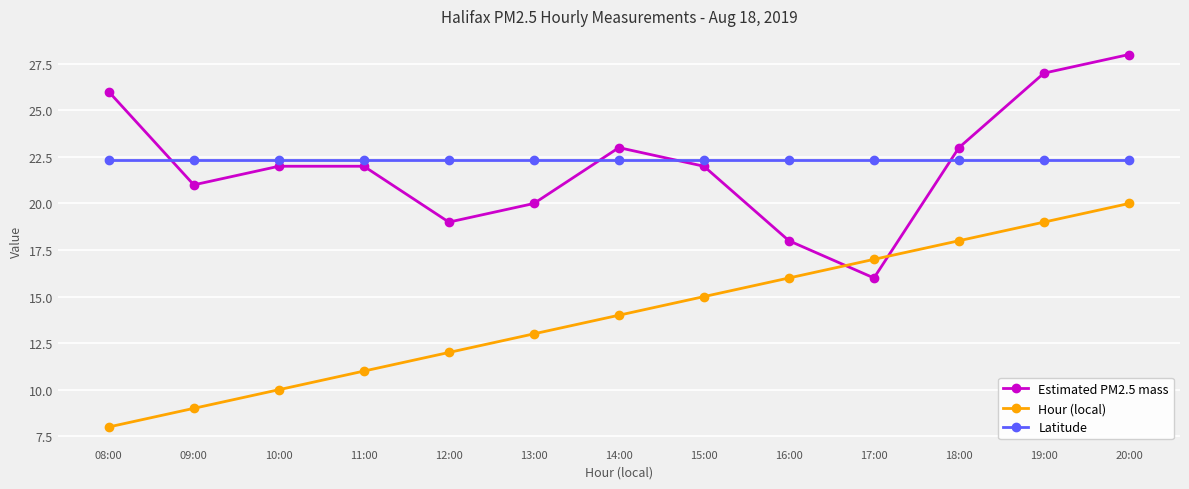

Reading left to right, list all the values displayed in this chart.

Estimated PM2.5 mass: 08:00=26.0	09:00=21.0	10:00=22.0	11:00=22.0	12:00=19.0	13:00=20.0	14:00=23.0	15:00=22.0	16:00=18.0	17:00=16.0	18:00=23.0	19:00=27.0	20:00=28.0
Hour (local): 08:00=8.0	09:00=9.0	10:00=10.0	11:00=11.0	12:00=12.0	13:00=13.0	14:00=14.0	15:00=15.0	16:00=16.0	17:00=17.0	18:00=18.0	19:00=19.0	20:00=20.0
Latitude: 08:00=22.3	09:00=22.3	10:00=22.3	11:00=22.3	12:00=22.3	13:00=22.3	14:00=22.3	15:00=22.3	16:00=22.3	17:00=22.3	18:00=22.3	19:00=22.3	20:00=22.3